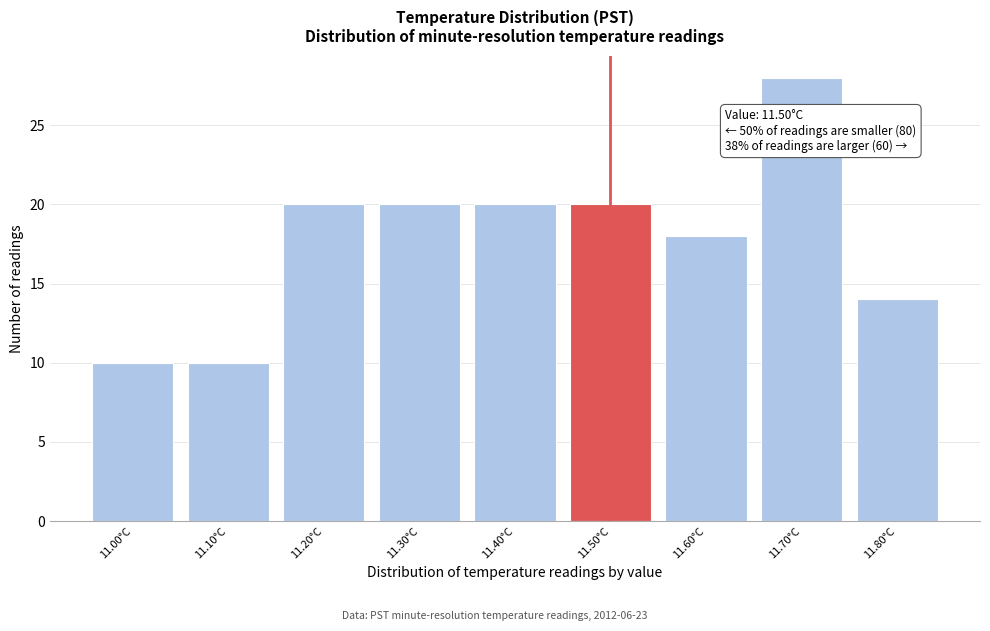

Reading left to right, transcribe all the data shown in this chart.

11.00°C=10	11.10°C=10	11.20°C=20	11.30°C=20	11.40°C=20	11.50°C=20	11.60°C=18	11.70°C=28	11.80°C=14